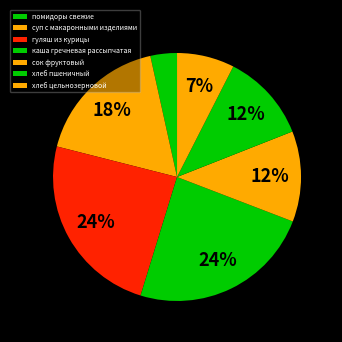

Which category has the smallest portion of the pie?

помидоры свежие